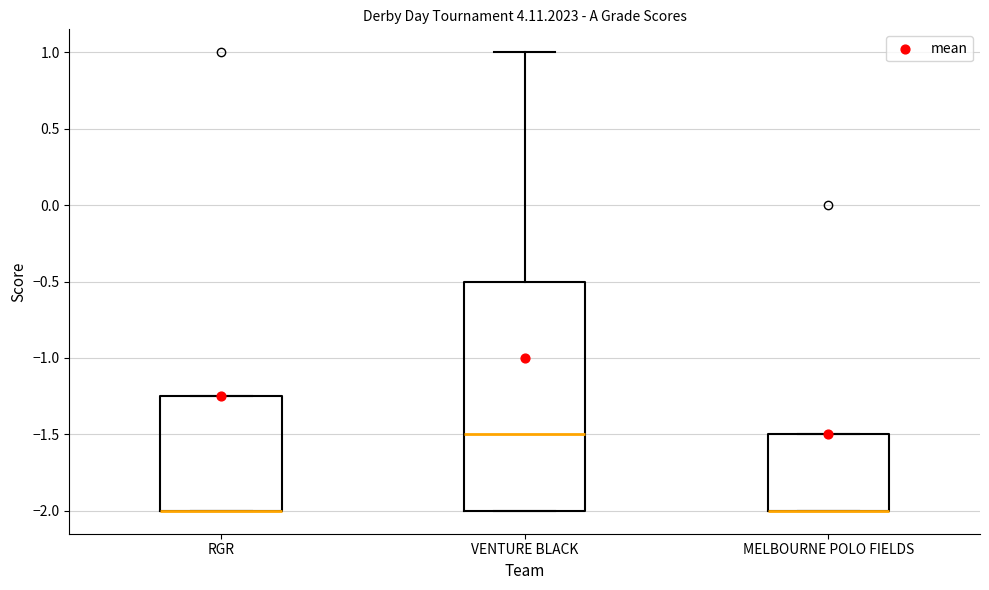

Where is the upper edge of the box for MELBOURNE POLO FIELDS on the y-axis? The values are not printed on the chart, so give them approximately, as read against the axis.

-1.50